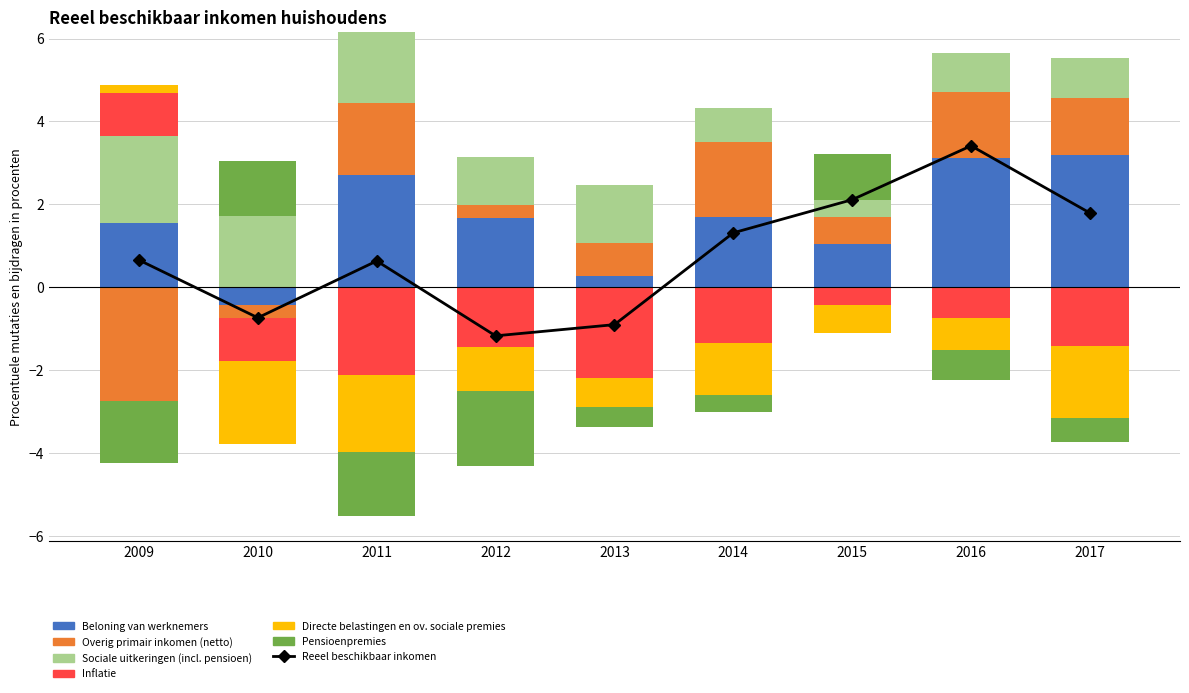

The Sociale uitkeringen (incl. pensioen) series shows 2.1 at 2009. True or false?

True